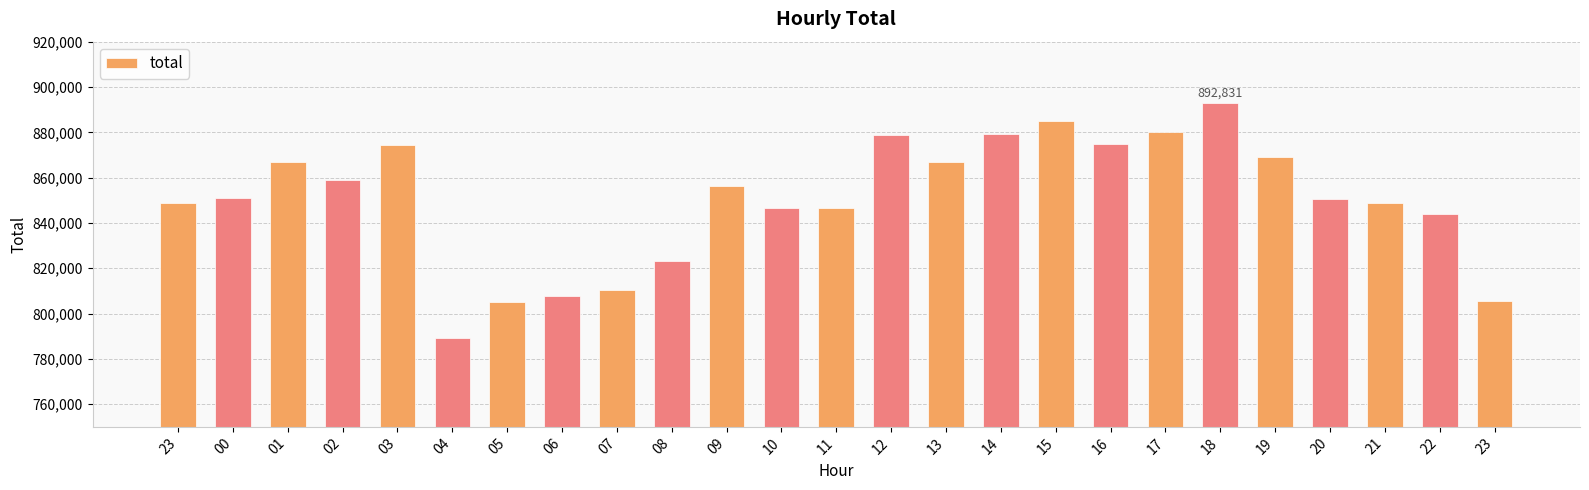

How many data points are less than 851046?

12